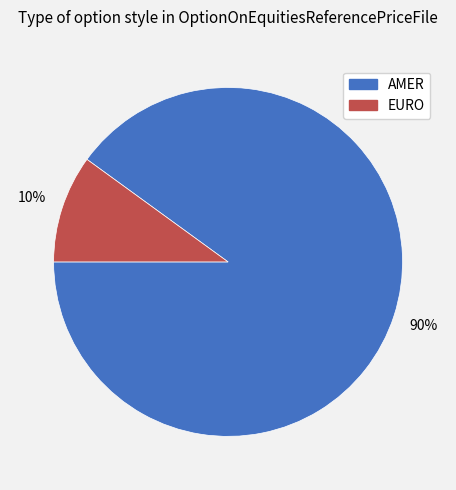

Does AMER represent more than half of the total?

Yes